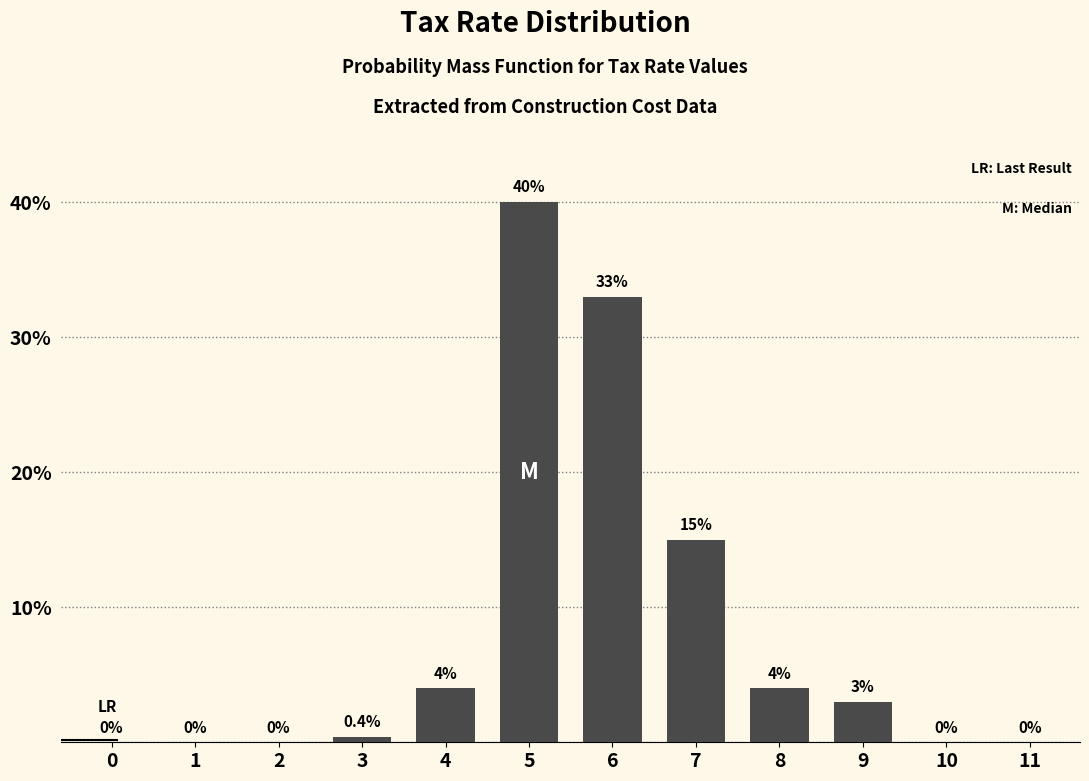

Reading left to right, extract all data points from this chart.

0=0.0	1=0.0	2=0.0	3=0.4	4=4.0	5=40.0	6=33.0	7=15.0	8=4.0	9=3.0	10=0.0	11=0.0